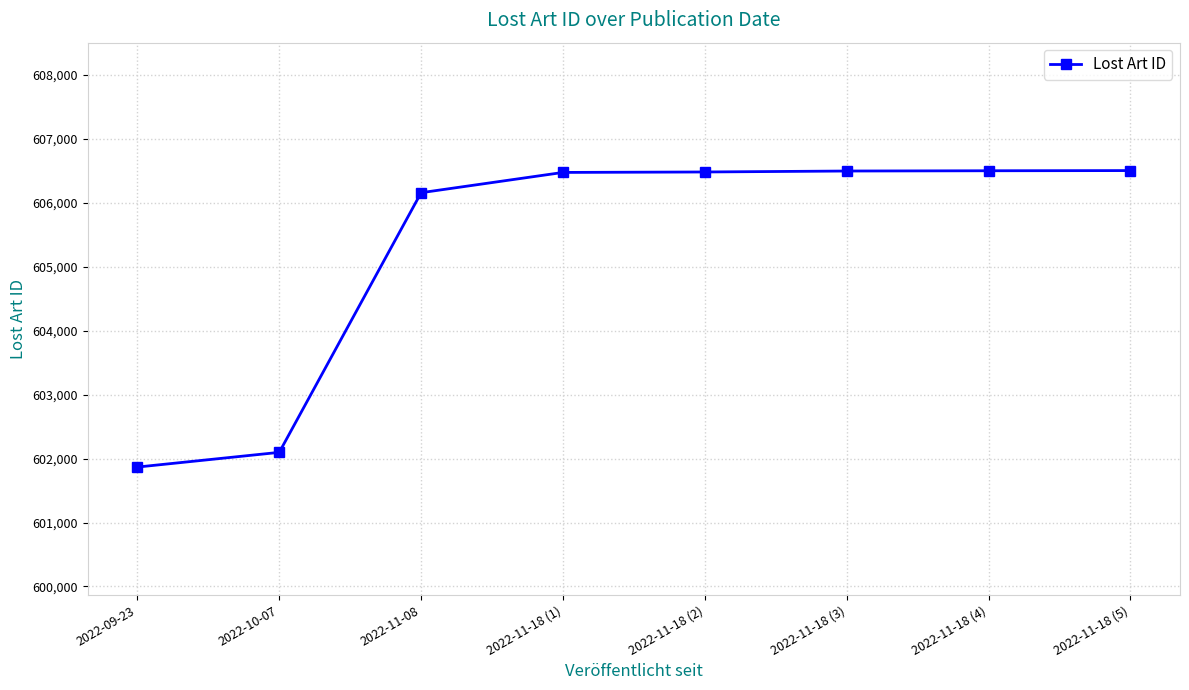

How many series are shown in this chart?

1